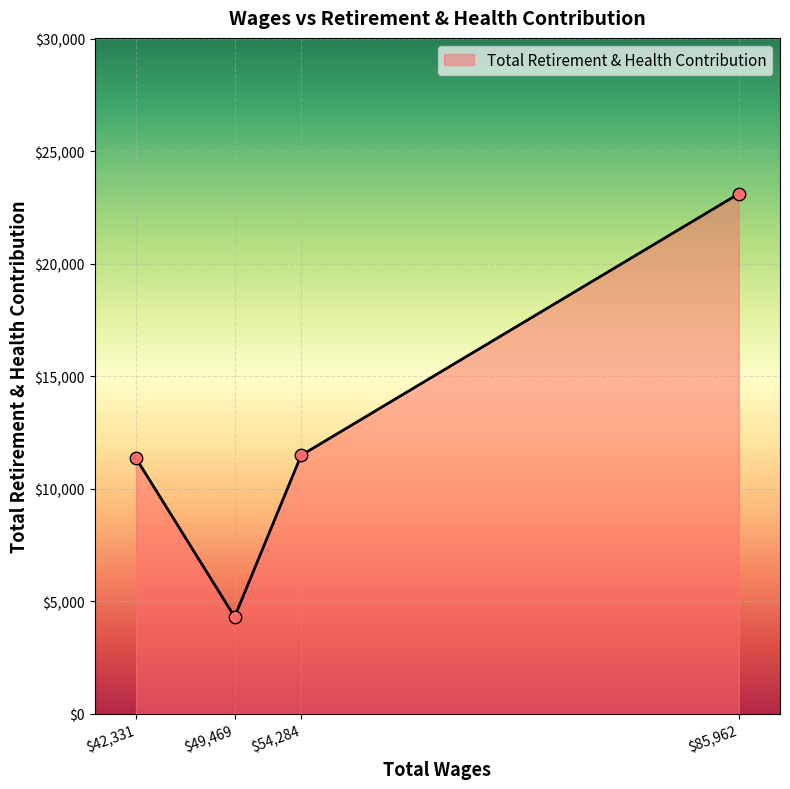

The value at $85,962 is 23107. True or false?

True